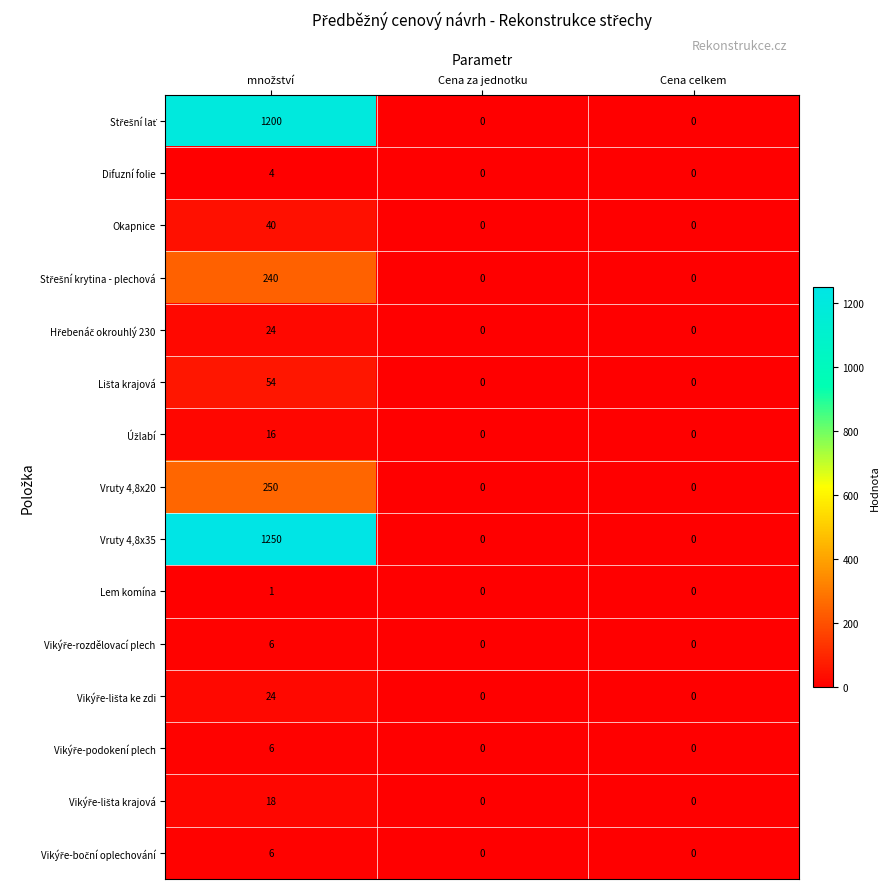

What is the difference between the maximum and minimum values in the Vruty 4,8x35 series?

1250